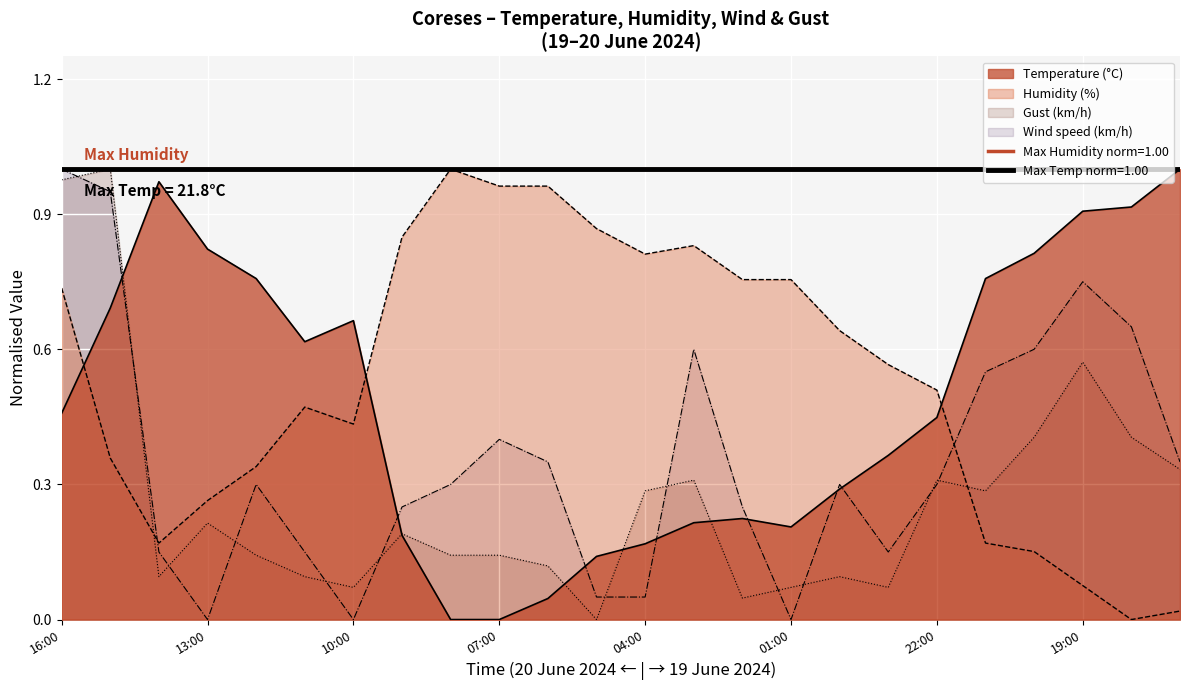

How many values in Humidity (%) are above zero?

23